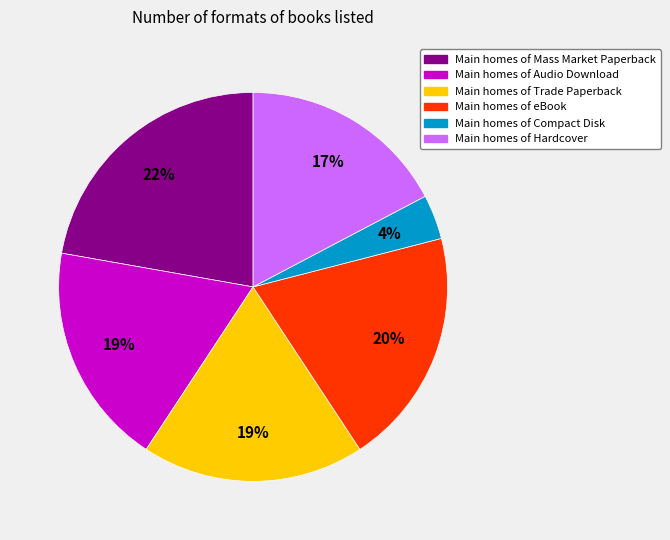

To the nearest percent, what is the average slice percentage?

17%